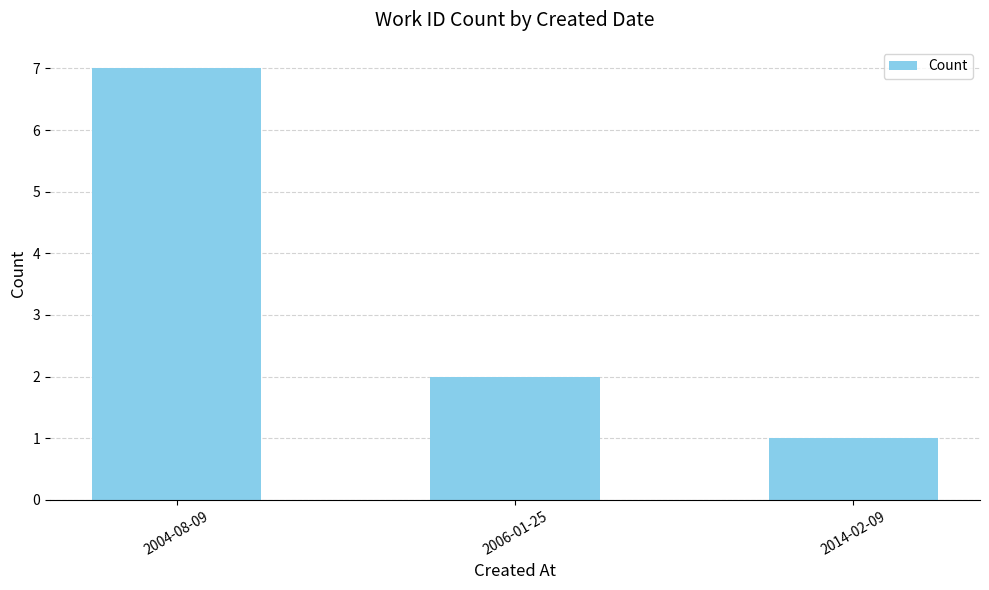

Reading right to left, transcribe all the data shown in this chart.

1	2	7